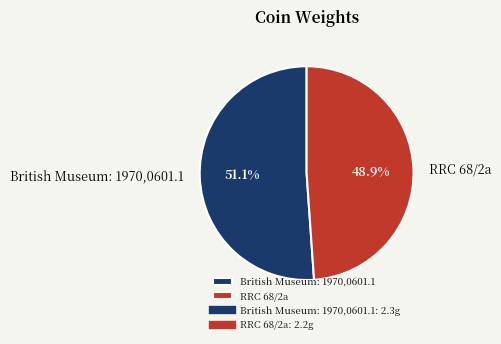

Does RRC 68/2a represent more than half of the total?

No